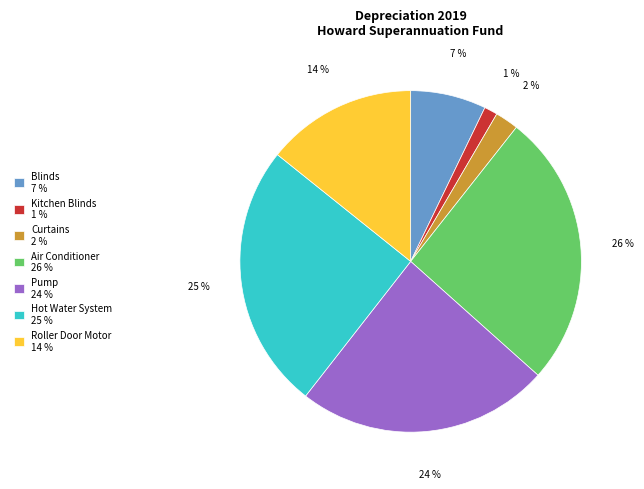

To the nearest percent, what is the combined percentage of Hot Water System and Pump?

49%